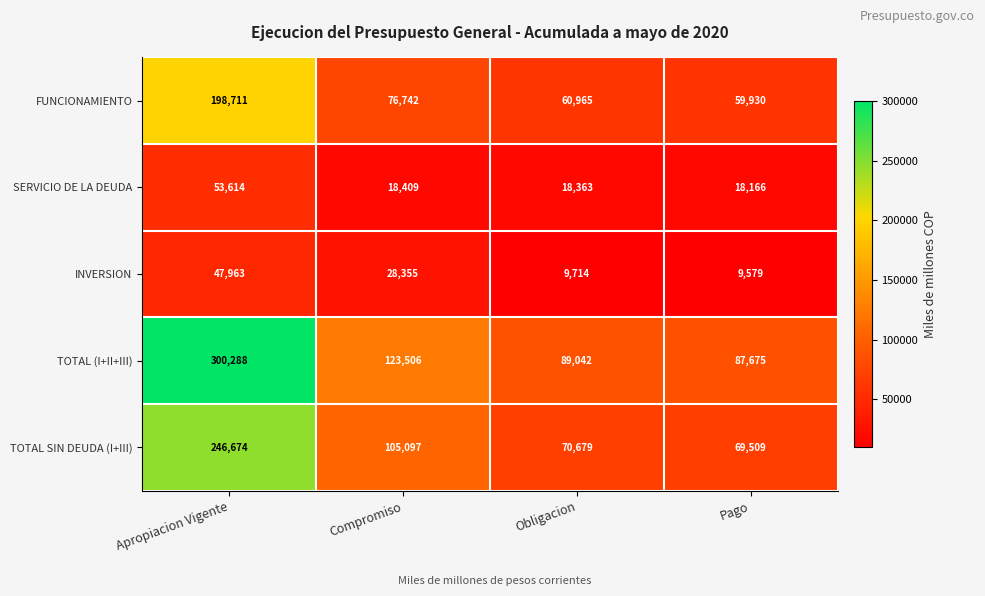

Which series has the largest total across all categories?

TOTAL (I+II+III)